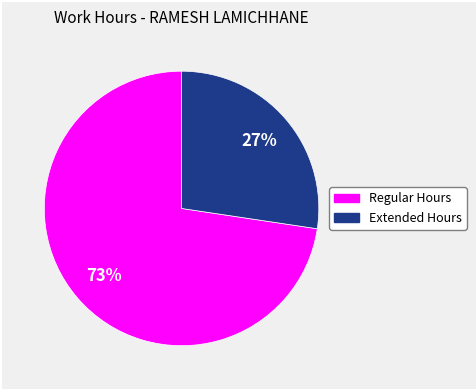

How many segments does this pie chart have?

2